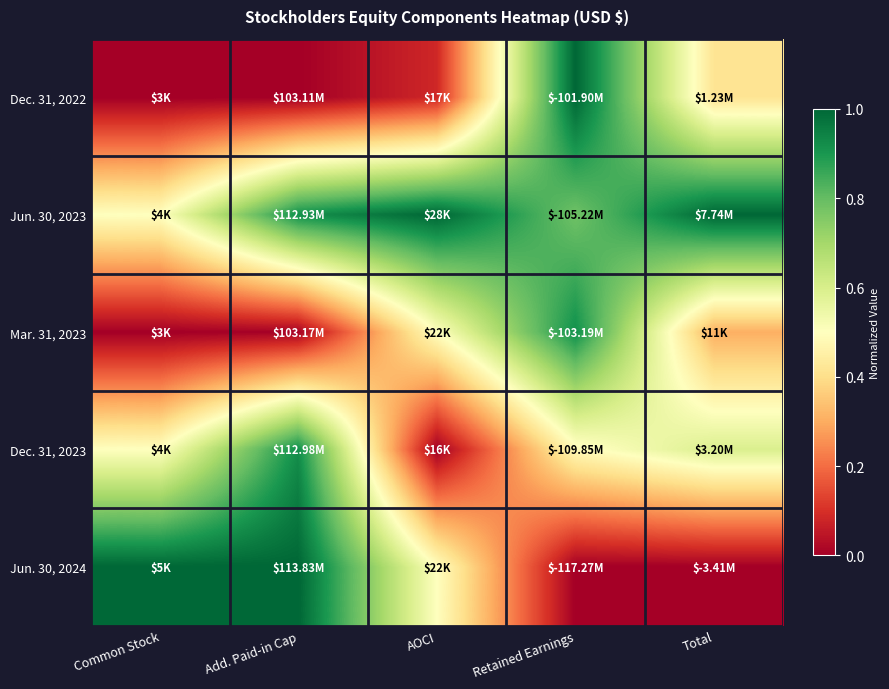

Reading left to right, extract all data points from this chart.

Dec. 31, 2022: Common Stock=0.0	Add. Paid-in Cap=0.0	AOCI=0.1	Retained Earnings=1.0	Total=0.4
Jun. 30, 2023: Common Stock=0.5	Add. Paid-in Cap=0.9	AOCI=1.0	Retained Earnings=0.8	Total=1.0
Mar. 31, 2023: Common Stock=0.0	Add. Paid-in Cap=0.0	AOCI=0.5	Retained Earnings=0.9	Total=0.3
Dec. 31, 2023: Common Stock=0.5	Add. Paid-in Cap=0.9	AOCI=0.0	Retained Earnings=0.5	Total=0.6
Jun. 30, 2024: Common Stock=1.0	Add. Paid-in Cap=1.0	AOCI=0.5	Retained Earnings=0.0	Total=0.0